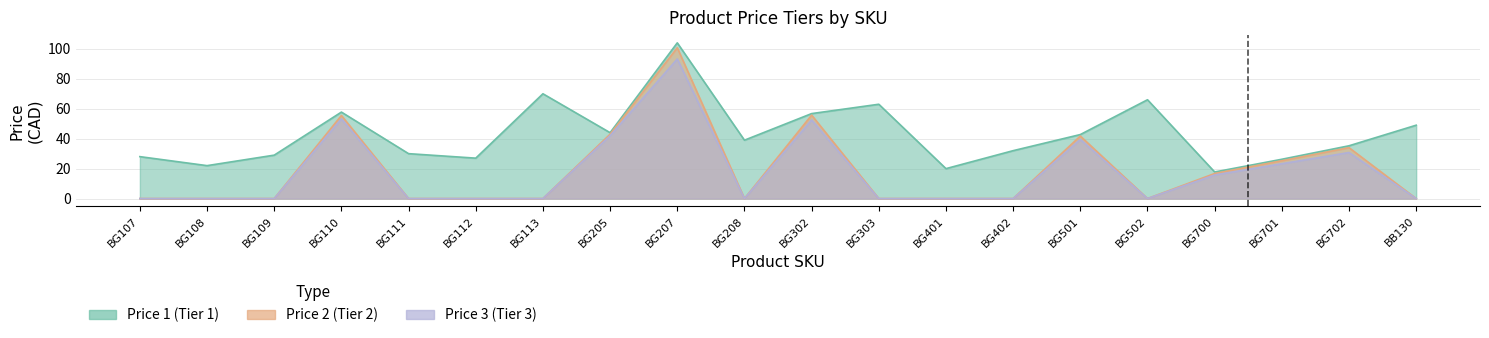

What is the difference between the second highest and minimum values in the Price 2 (Tier 2) series?

55.8